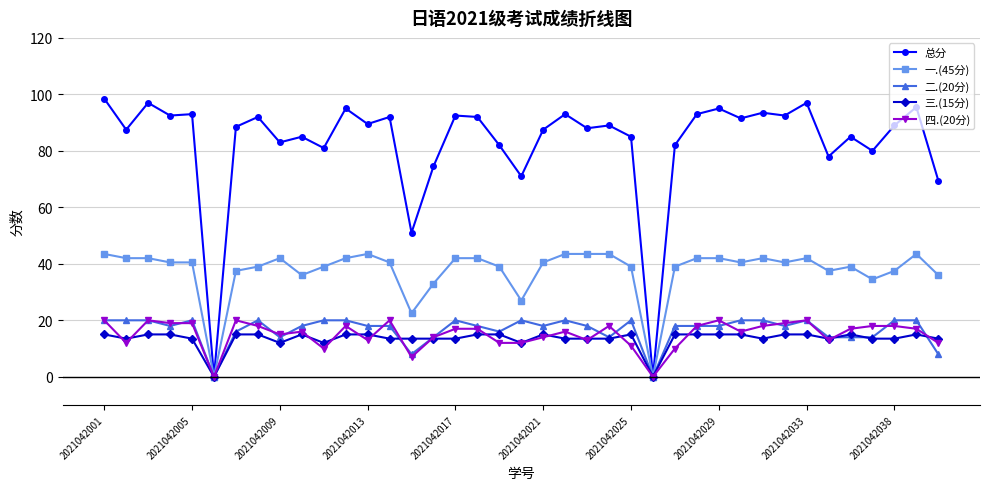

What are all the series names shown in the legend?

总分, 一.(45分), 二.(20分), 三.(15分), 四.(20分)